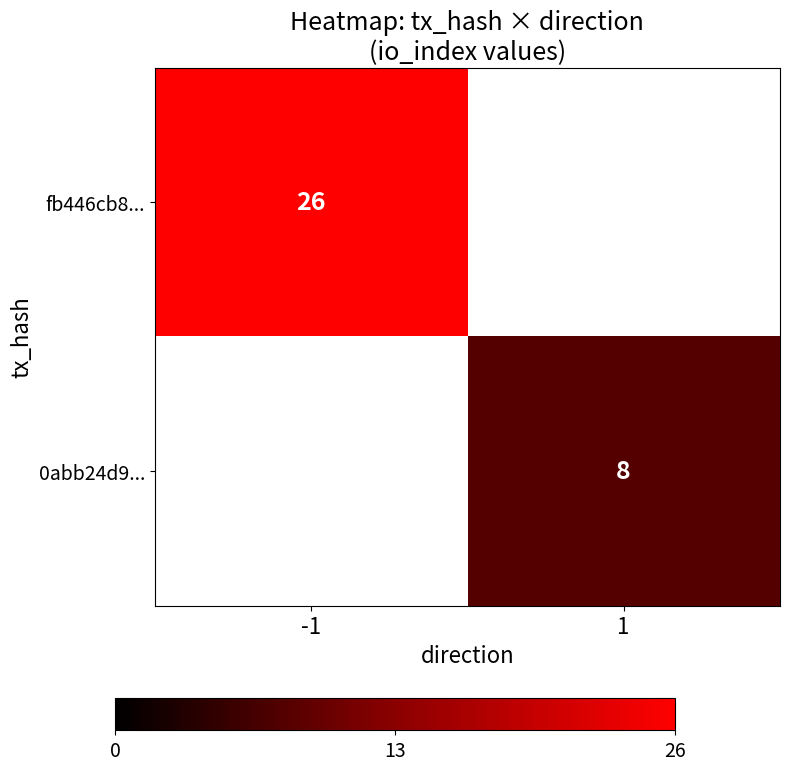

Is it true that fb446cb8... equals 26 at -1?

True